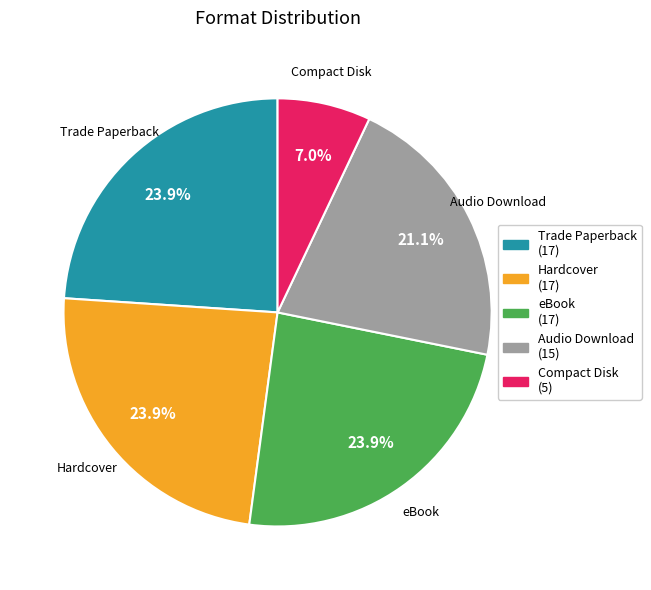

What percentage is NOT represented by Compact Disk?

93.0%